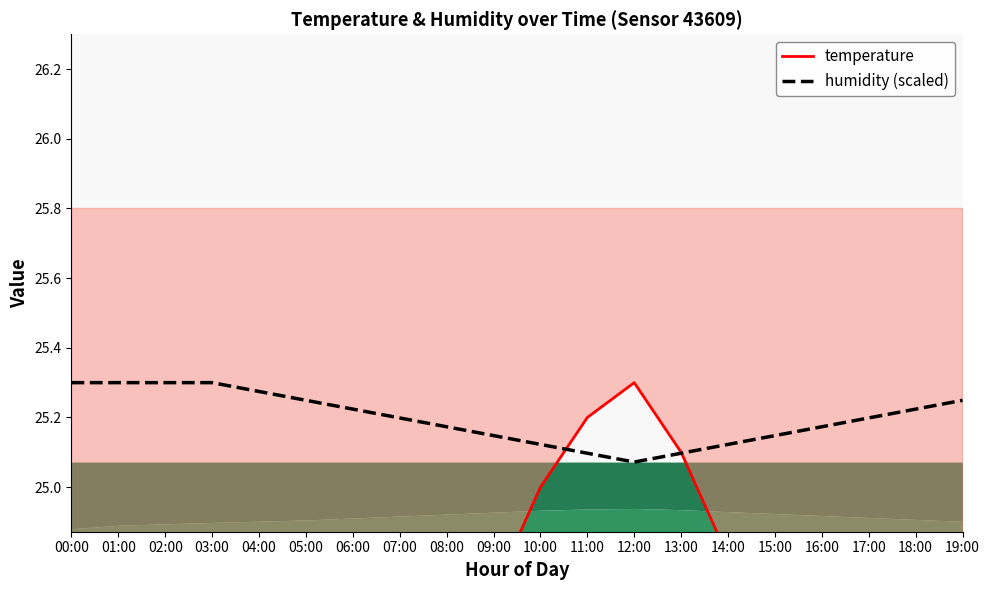

What is the difference between the second highest and second lowest values in the humidity (scaled) series?

0.2